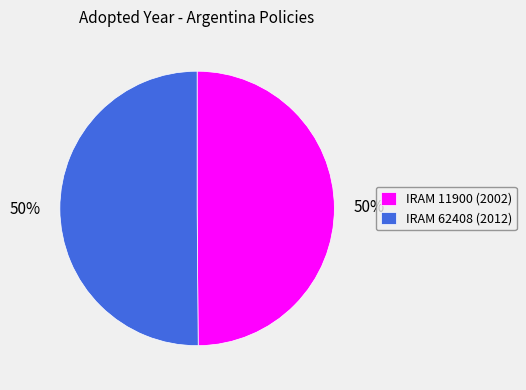

True or false: IRAM 11900 (2002) accounts for 50% of the total.

True